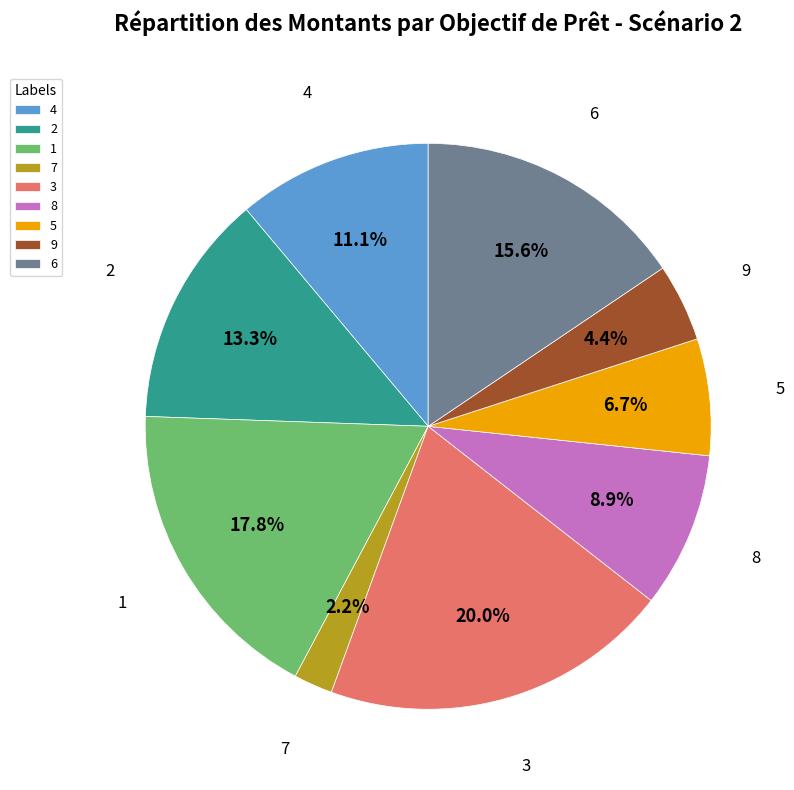

The 3 slice represents 20% of the pie. True or false?

True